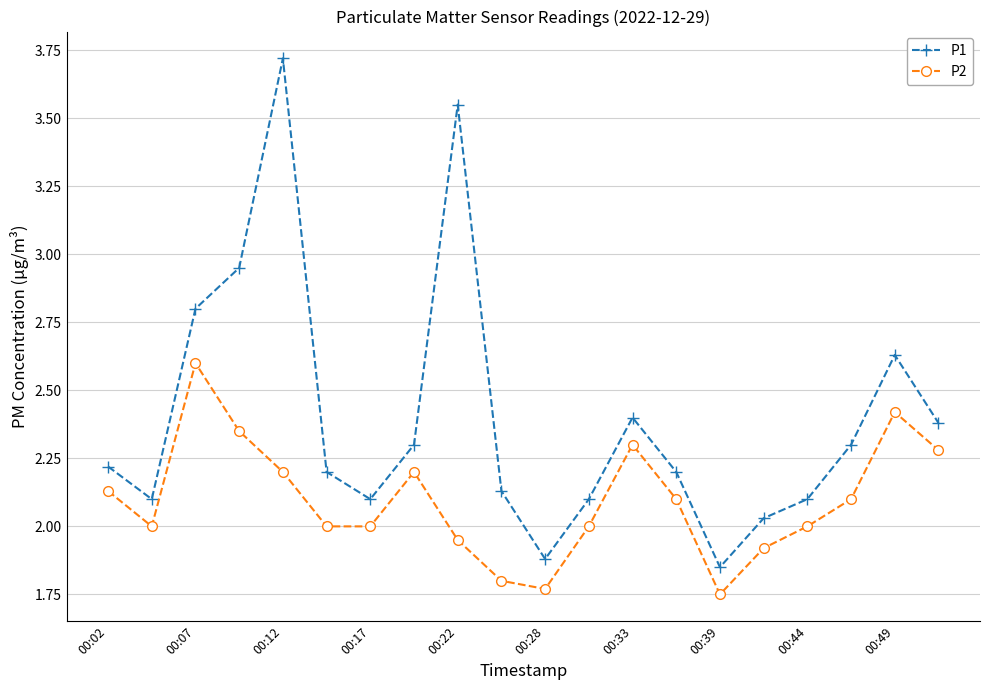

Which series has the widest spread of values?

P1